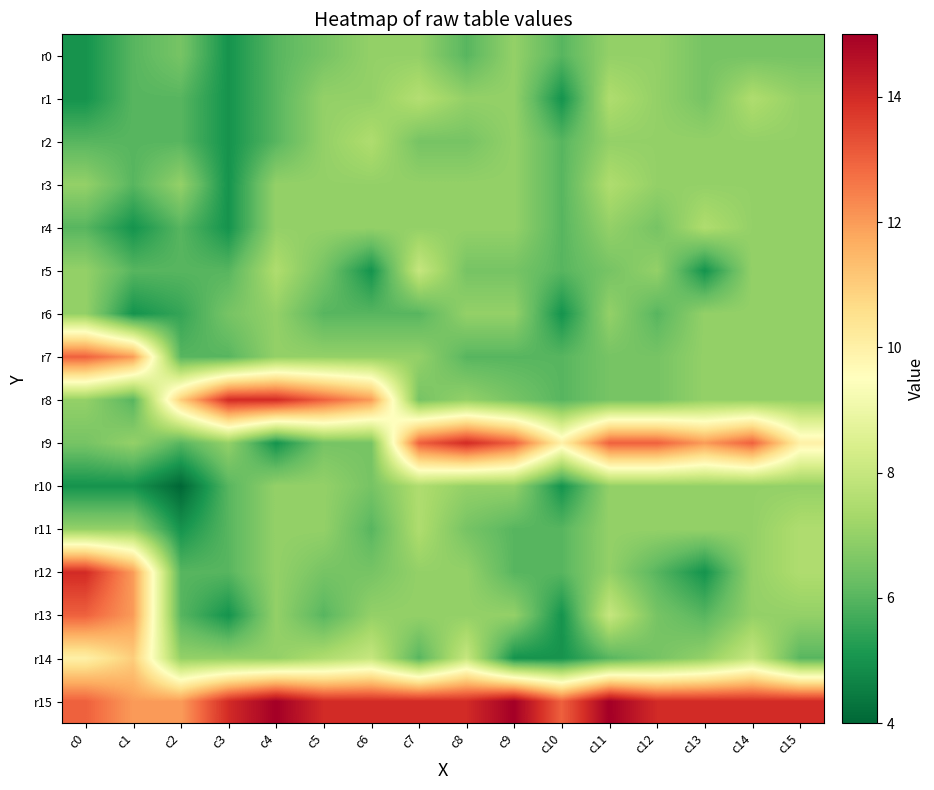

Between c0 and c13, which is larger?

c13